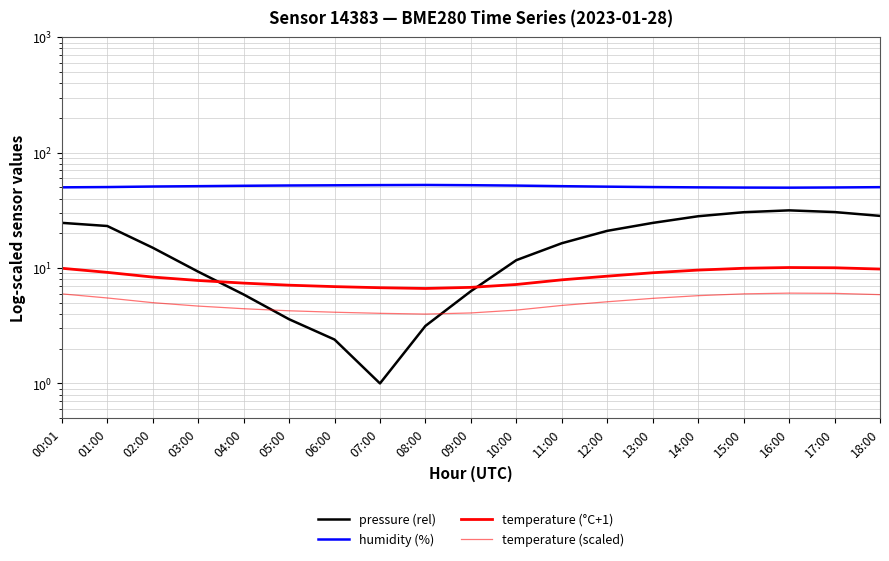

True or false: temperature (°C+1) and humidity (%) cross at least once.

False